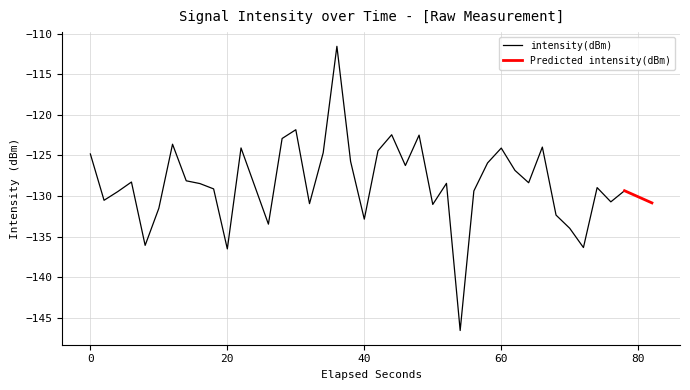

What is the minimum value for intensity(dBm)?

-146.6